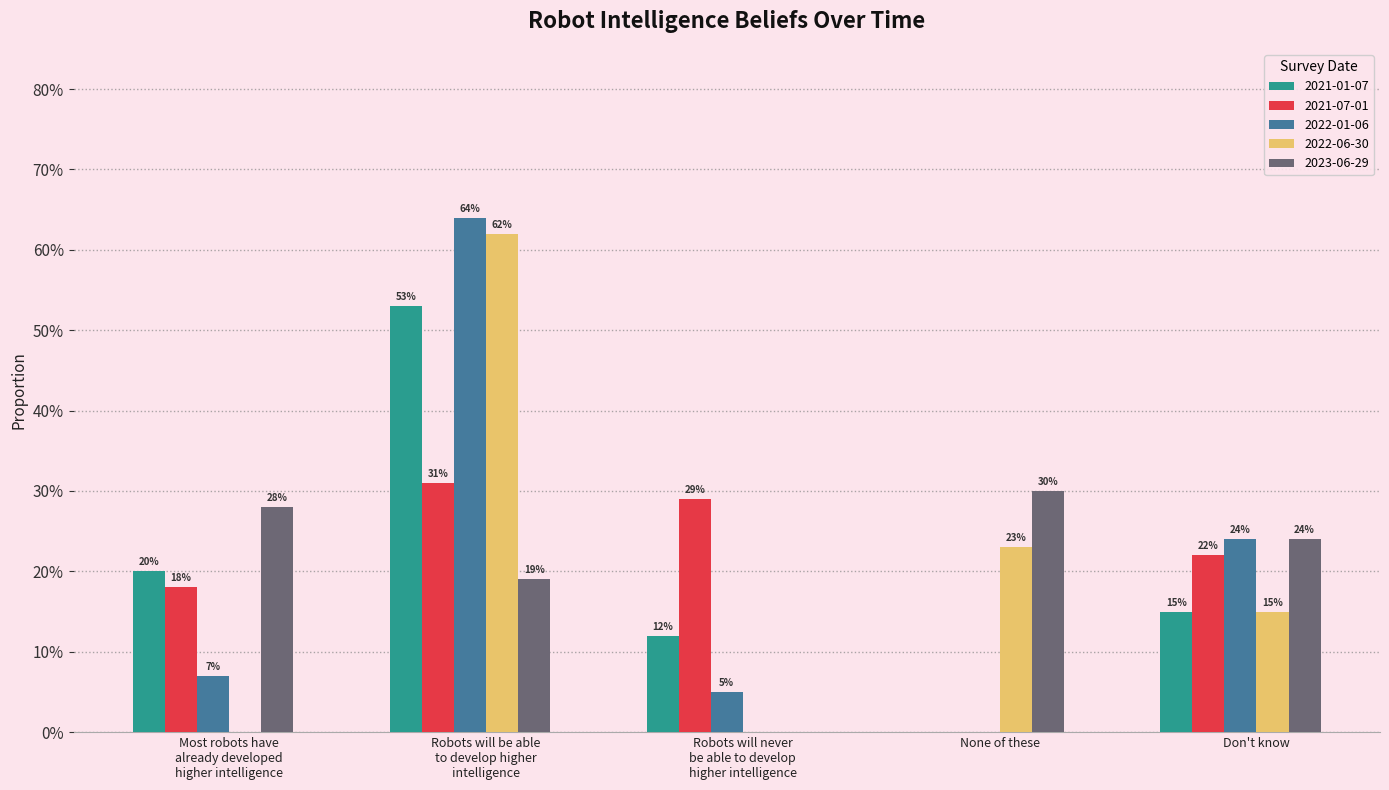

Is it true that 2023-06-29 equals 0.3 at Most robots have
already developed
higher intelligence?

True